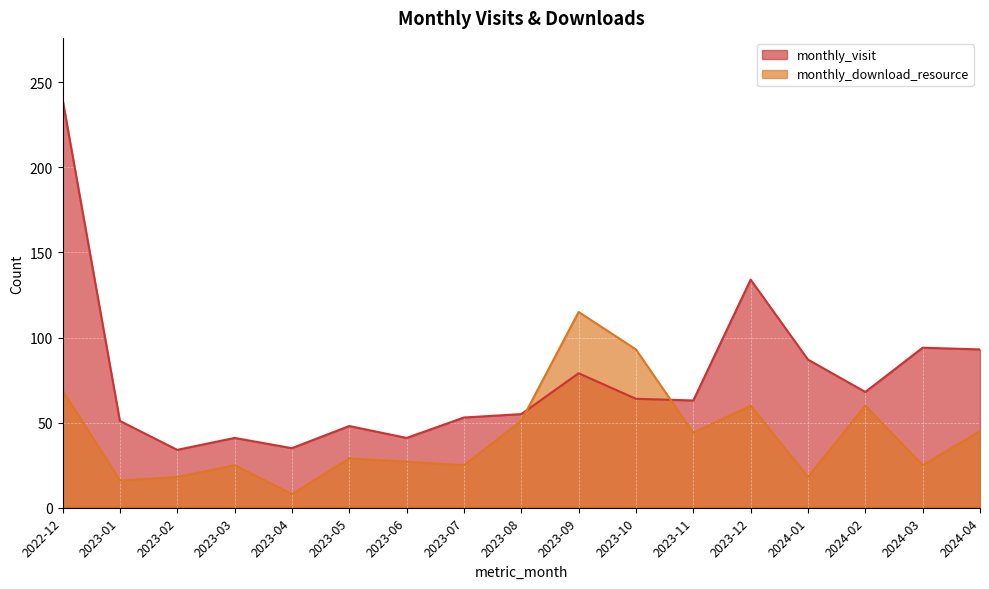

Reading left to right, list all the values displayed in this chart.

monthly_visit: 2022-12=240	2023-01=51	2023-02=34	2023-03=41	2023-04=35	2023-05=48	2023-06=41	2023-07=53	2023-08=55	2023-09=79	2023-10=64	2023-11=63	2023-12=134	2024-01=87	2024-02=68	2024-03=94	2024-04=93
monthly_download_resource: 2022-12=69	2023-01=16	2023-02=18	2023-03=25	2023-04=8	2023-05=29	2023-06=27	2023-07=25	2023-08=51	2023-09=115	2023-10=93	2023-11=44	2023-12=60	2024-01=18	2024-02=60	2024-03=25	2024-04=45